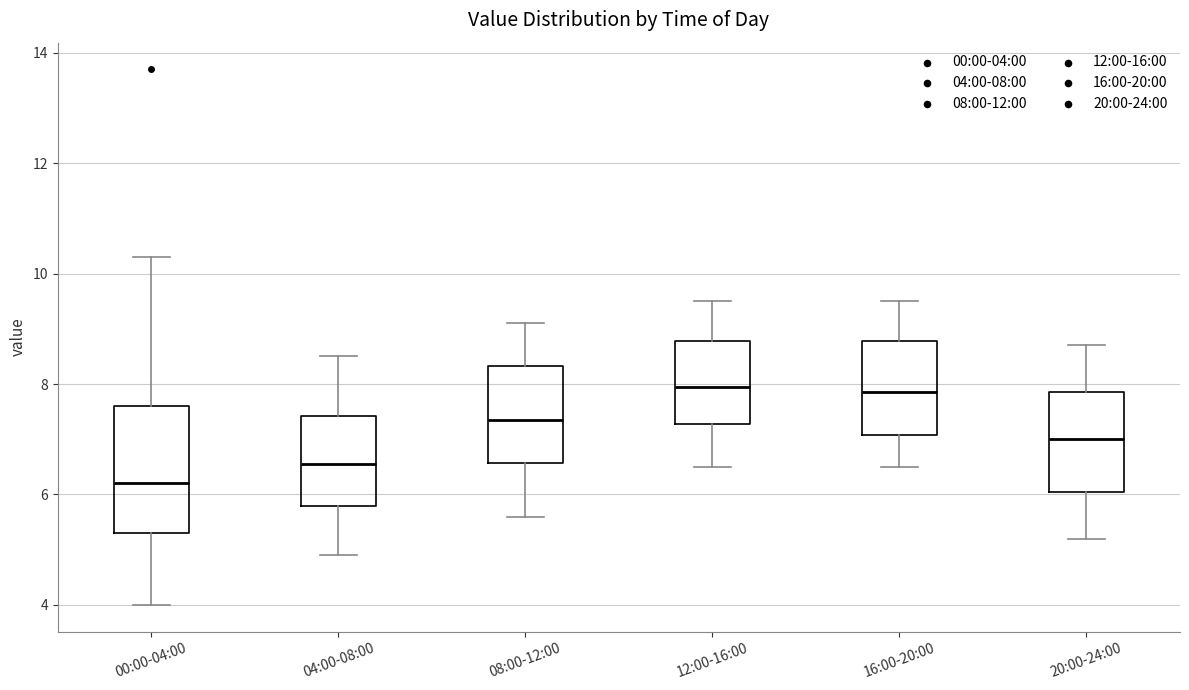

Comparing the boxes themselves (not the whiskers), which one is the tallest?

00:00-04:00